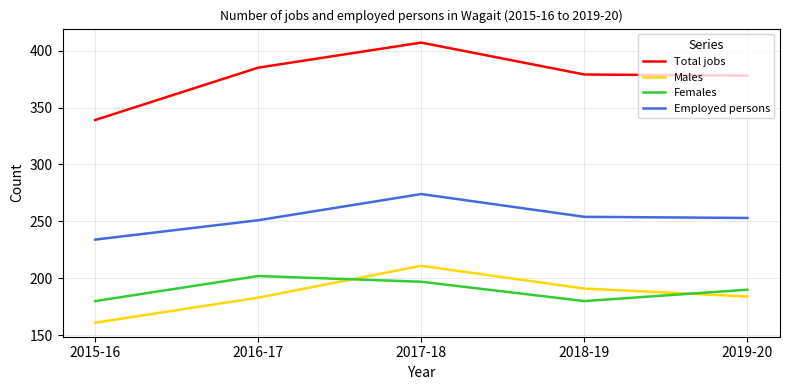

Read the Employed persons value at 2019-20, to the nearest 5.

255